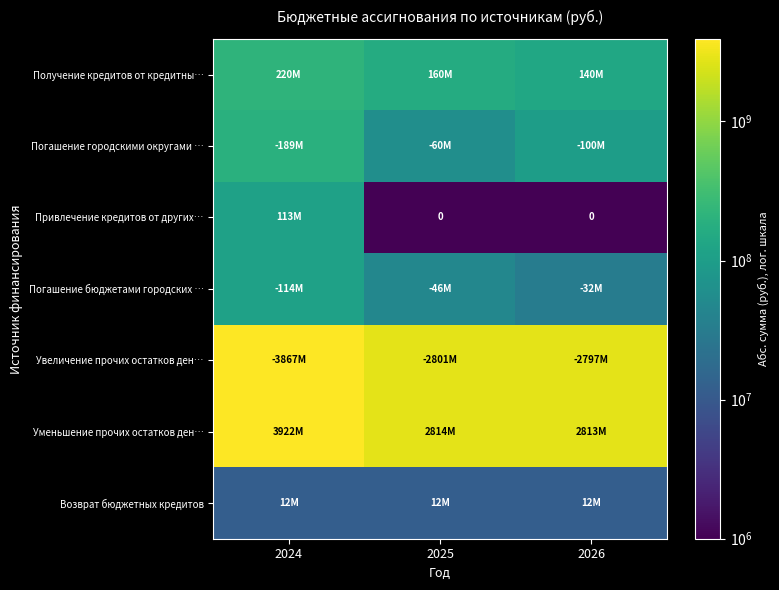

How many values in the Погашение бюджетами городских … series exceed 46450600?

1